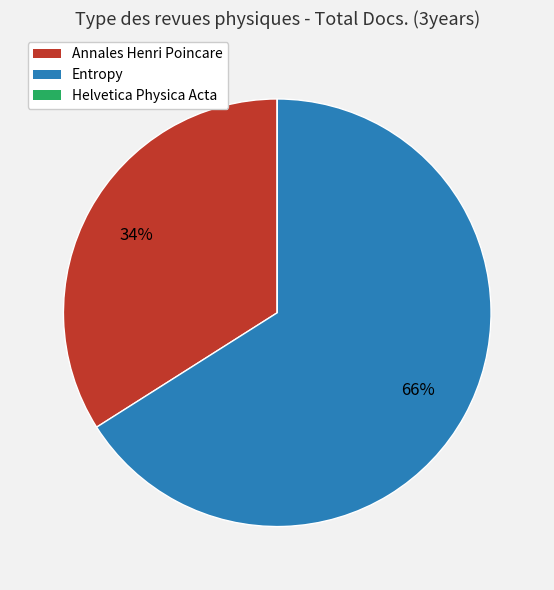

Is it true that Annales Henri Poincare is 34% of the pie?

True